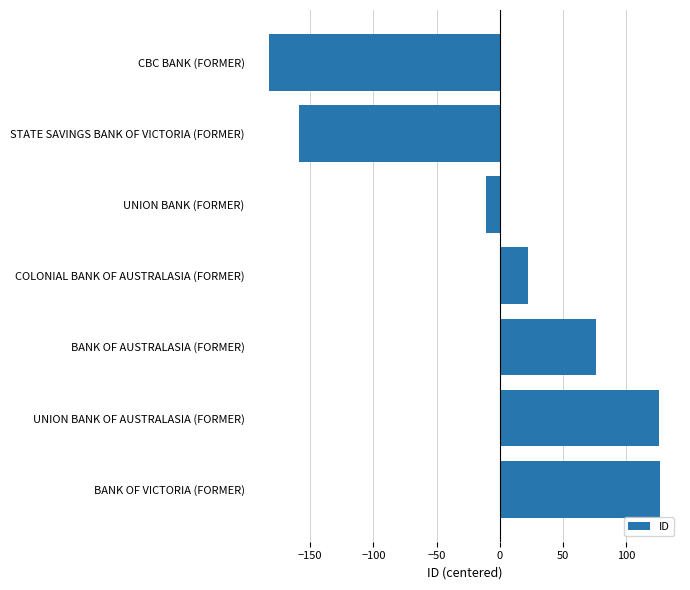

Is it true that the value at STATE SAVINGS BANK OF VICTORIA (FORMER) is -158.7?

True